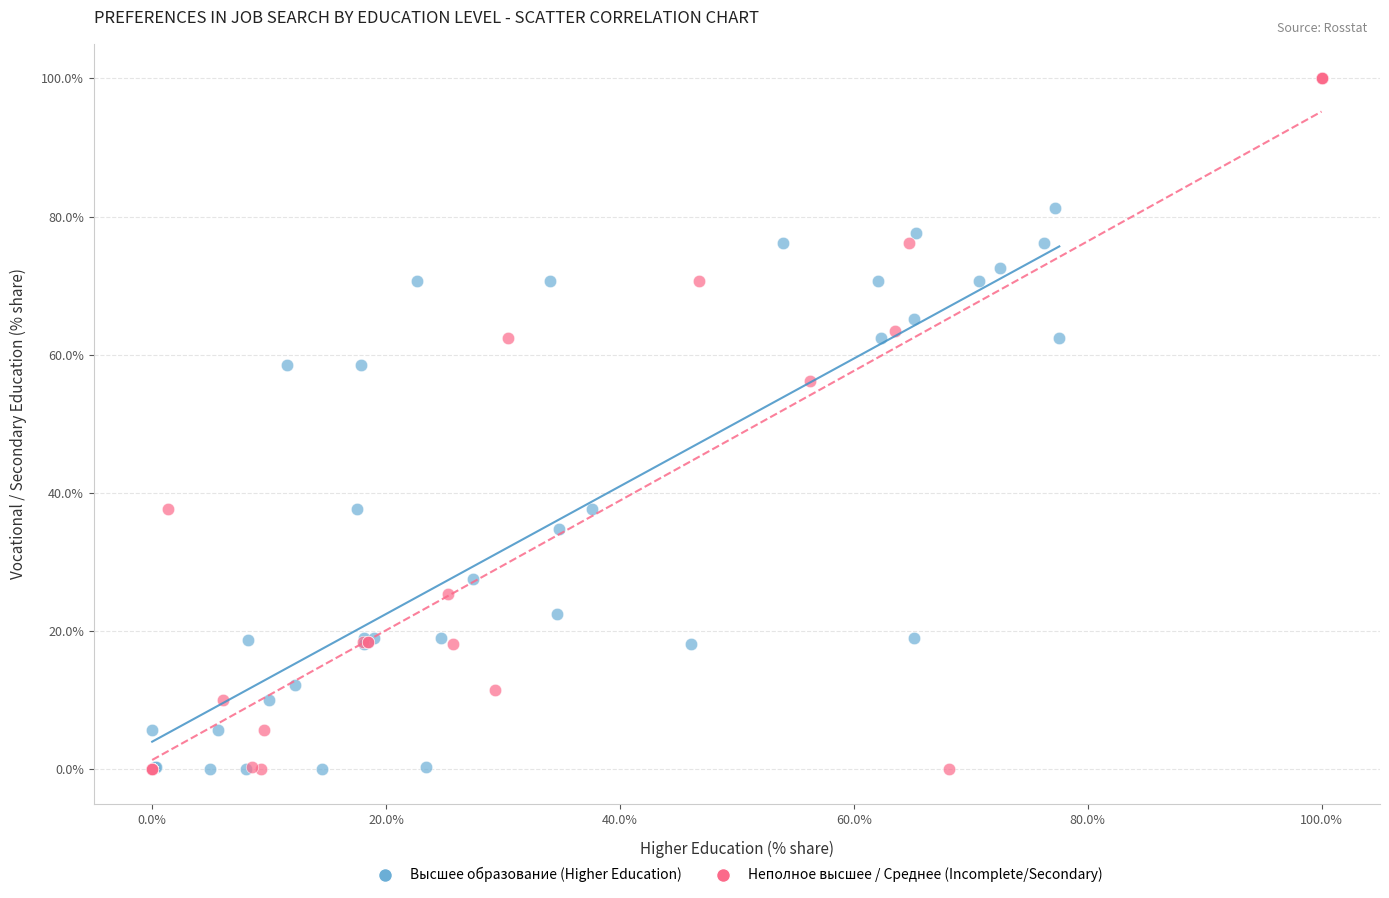

Which series has the widest spread of Y values?

Неполное высшее / Среднее (Incomplete/Secondary)